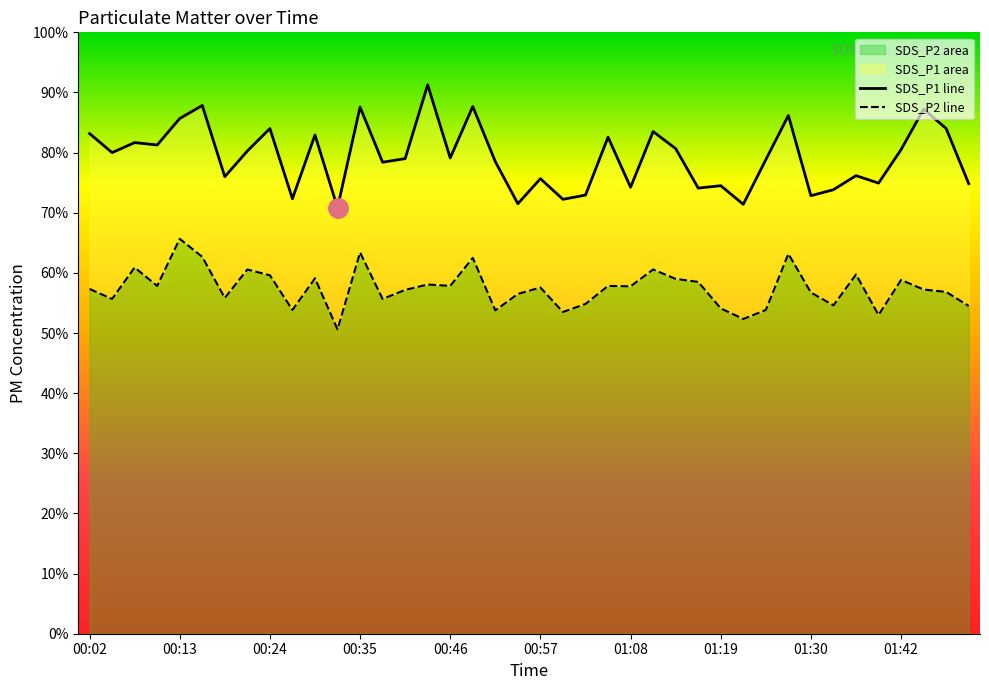

What is the difference between the maximum and minimum values in the SDS_P1 series?

20.4